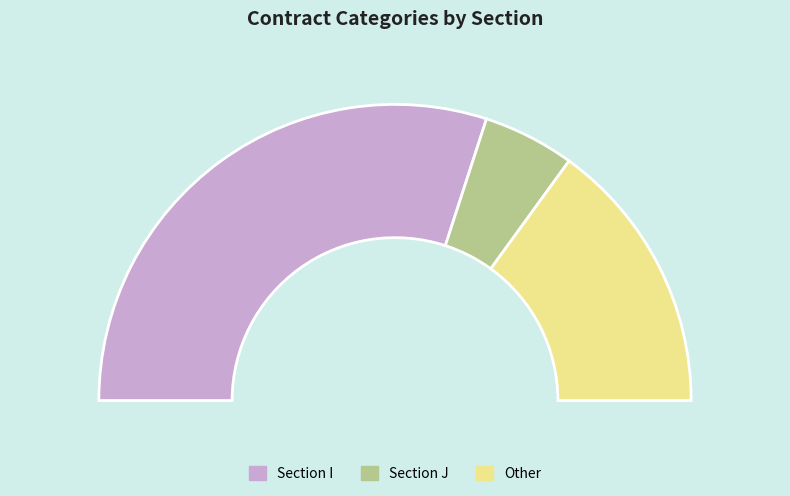

What is the change in value from I to J?

-25